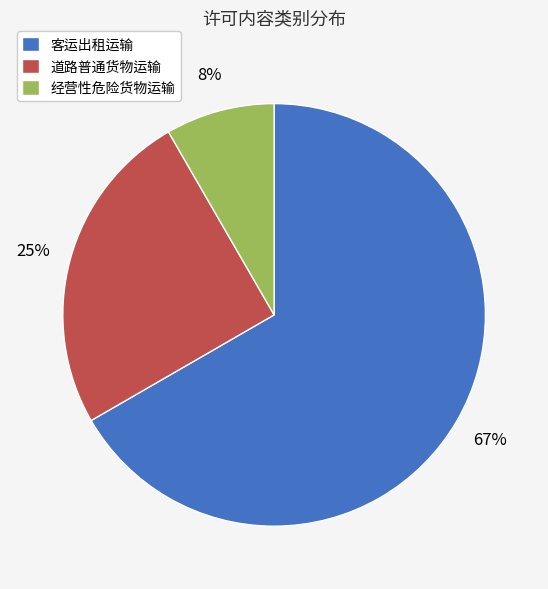

Which has a higher value, 道路普通货物运输 or 经营性危险货物运输?

道路普通货物运输